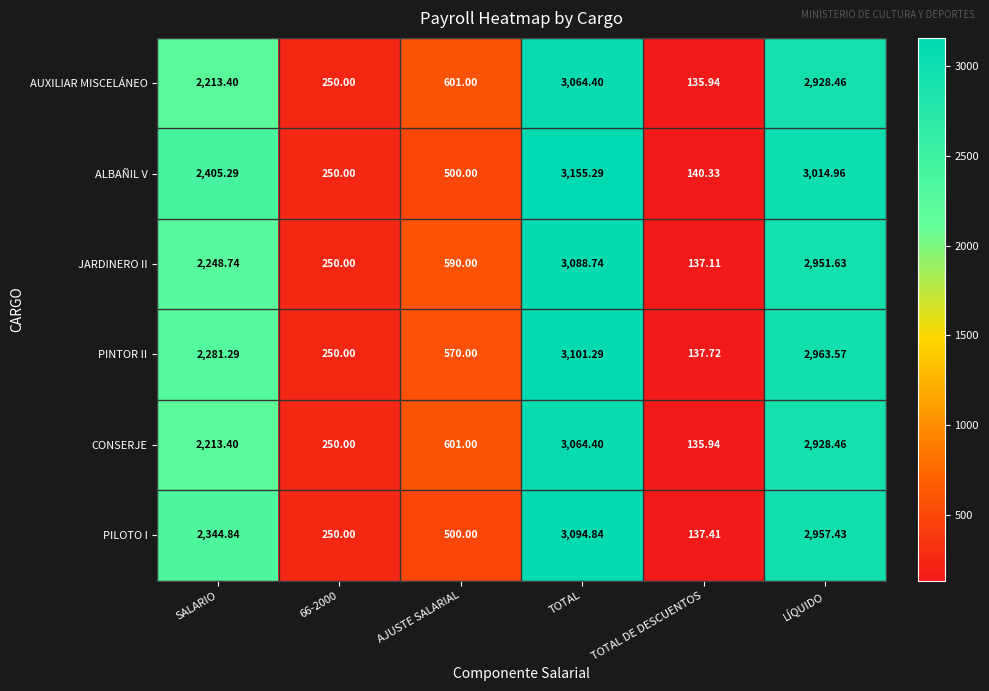

At how many categories does at least one series exceed 1744?

3